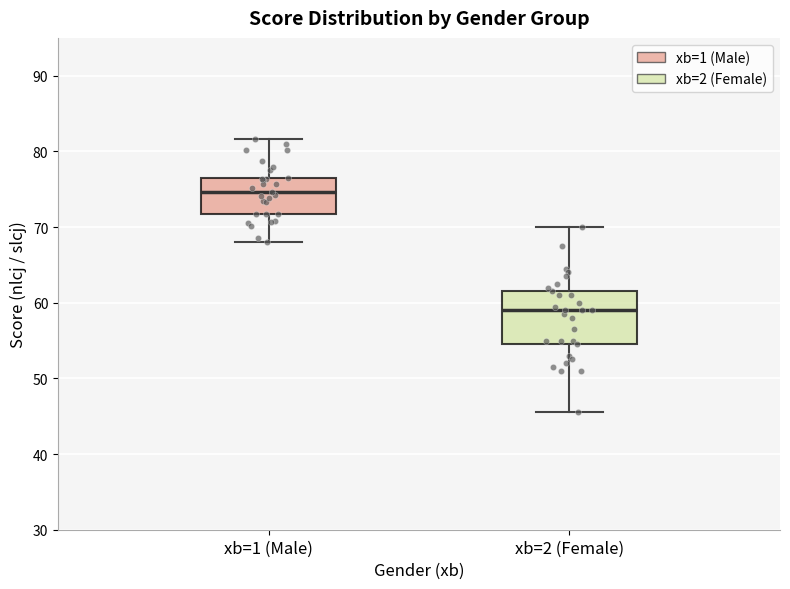

Where does the lower whisker of the box for xb=2 (Female) end on the y-axis? The values are not printed on the chart, so give them approximately, as read against the axis.

46